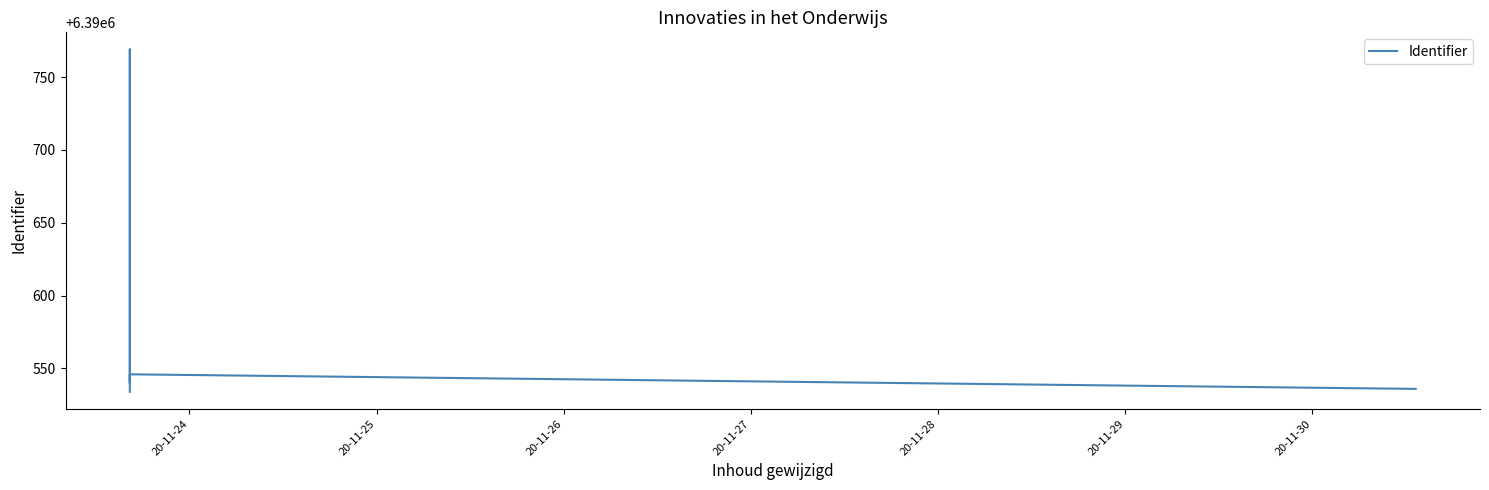

How many values are below 6390544?

5